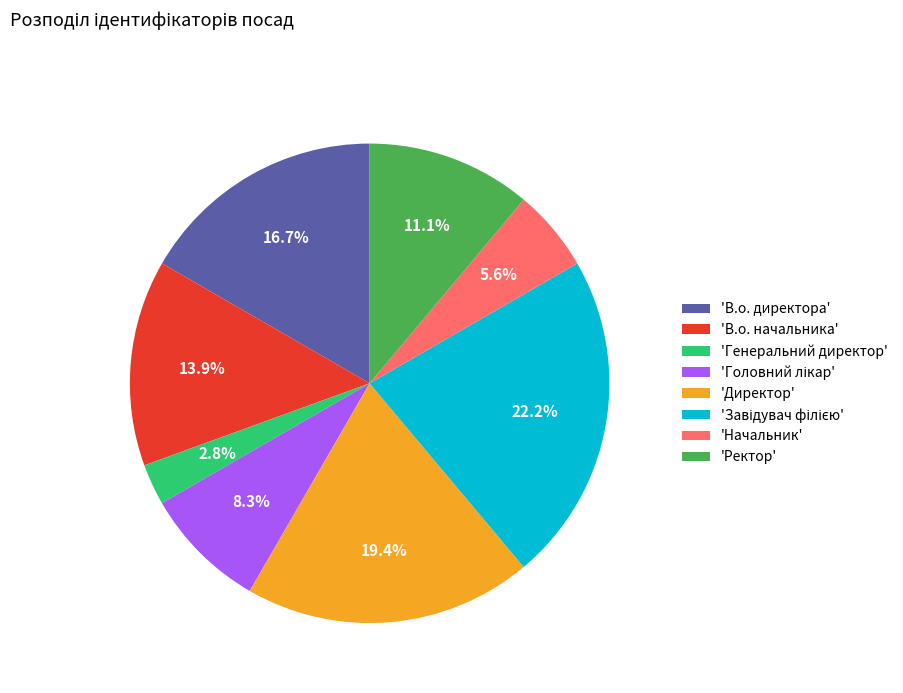

How many segments does this pie chart have?

8